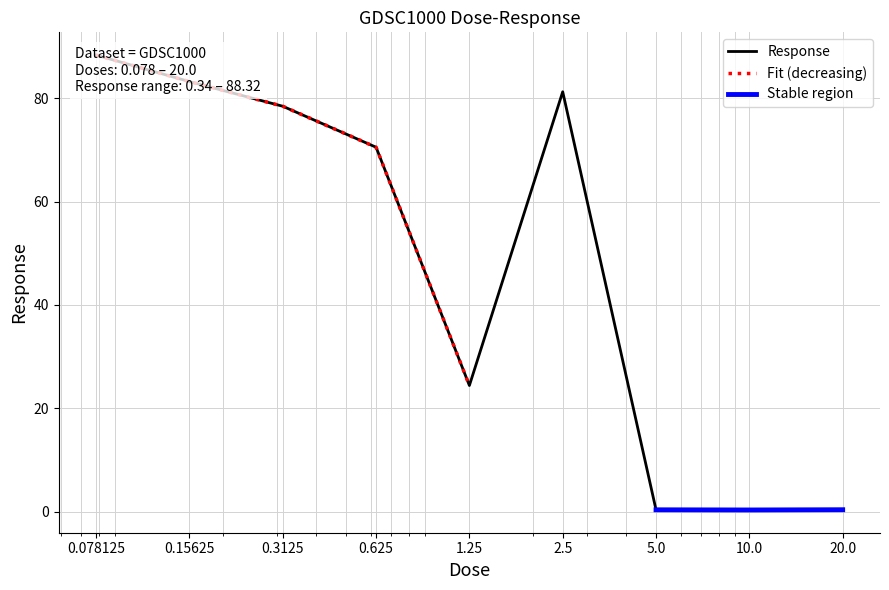

What position from the right is 0.3125?

7